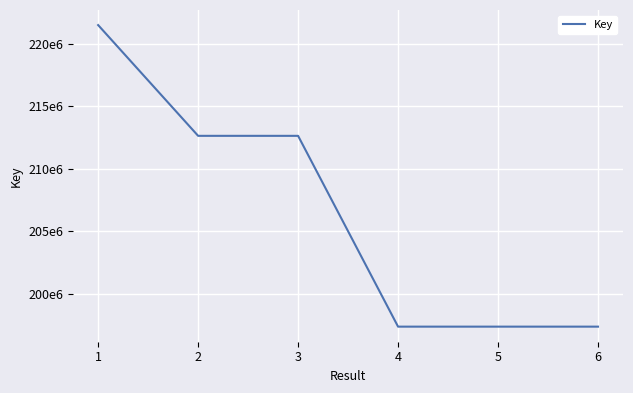

Is this an area chart (filled region under the line)?

No